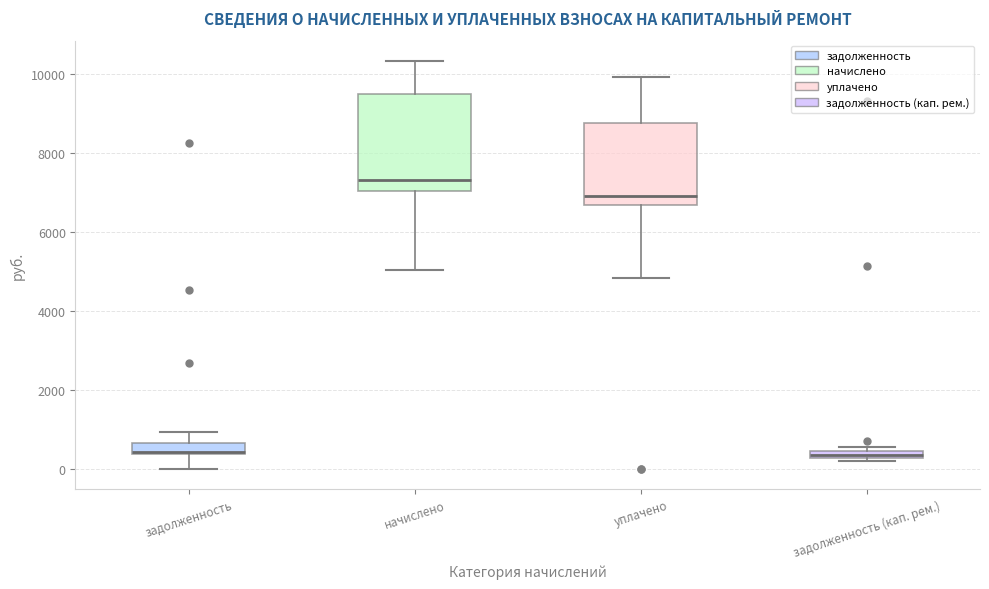

Comparing the boxes themselves (not the whiskers), which one is the tallest?

начислено